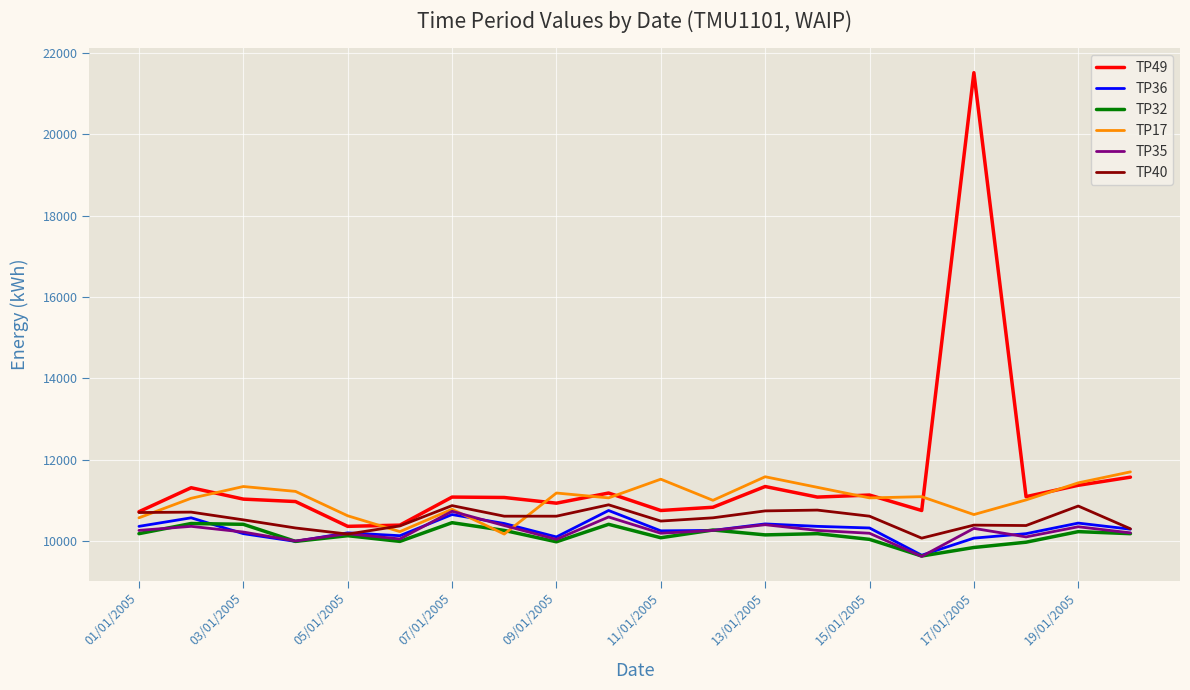

What is the minimum value for TP40?

10070